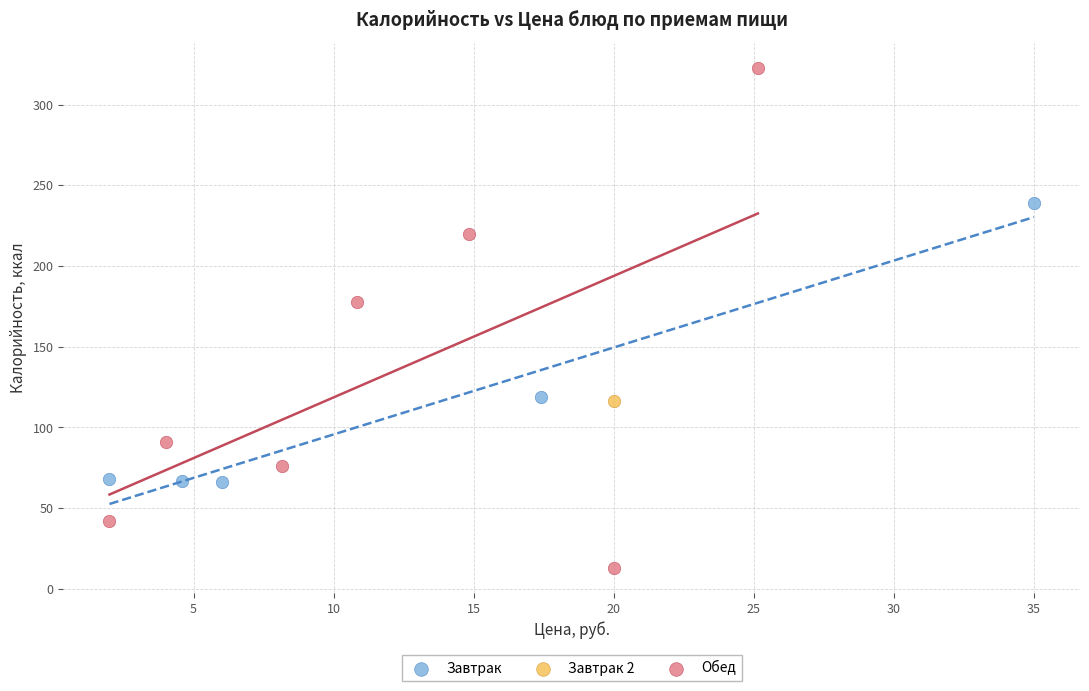

What are all the series names shown in the legend?

Завтрак, Завтрак 2, Обед